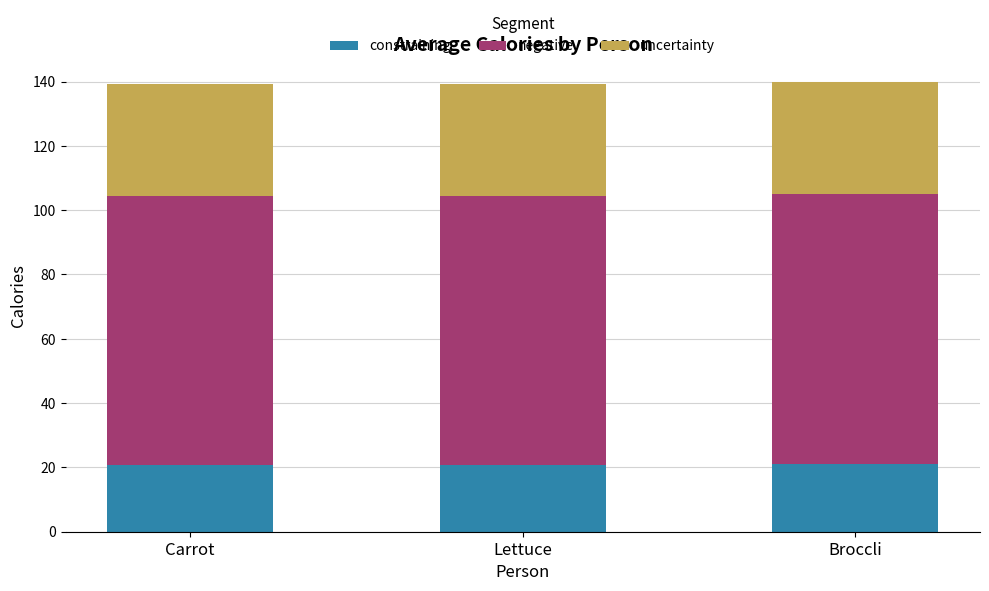

How many distinct data groups are displayed?

3